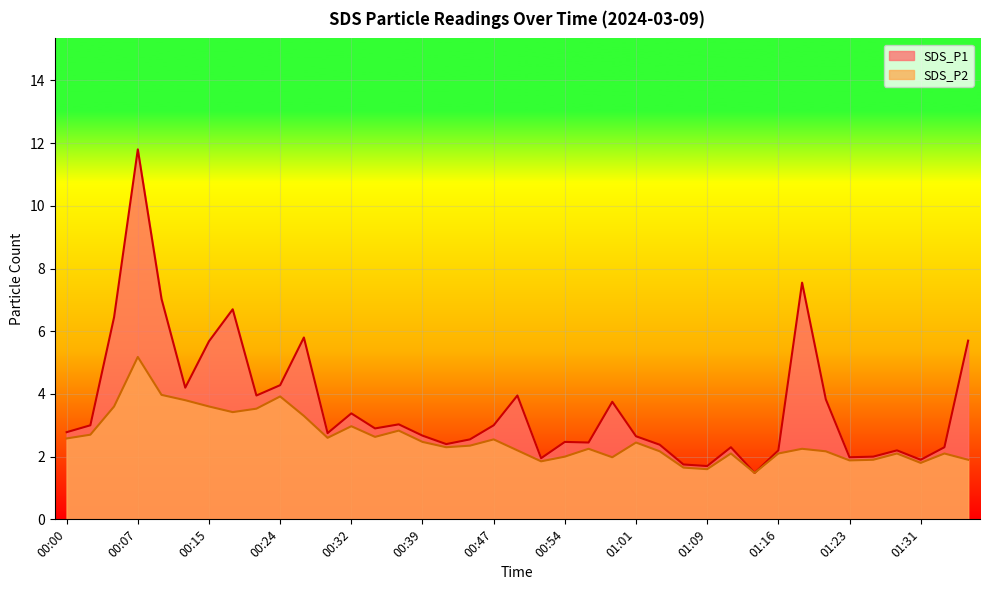

What is the label of the 8th point from the left?

00:20